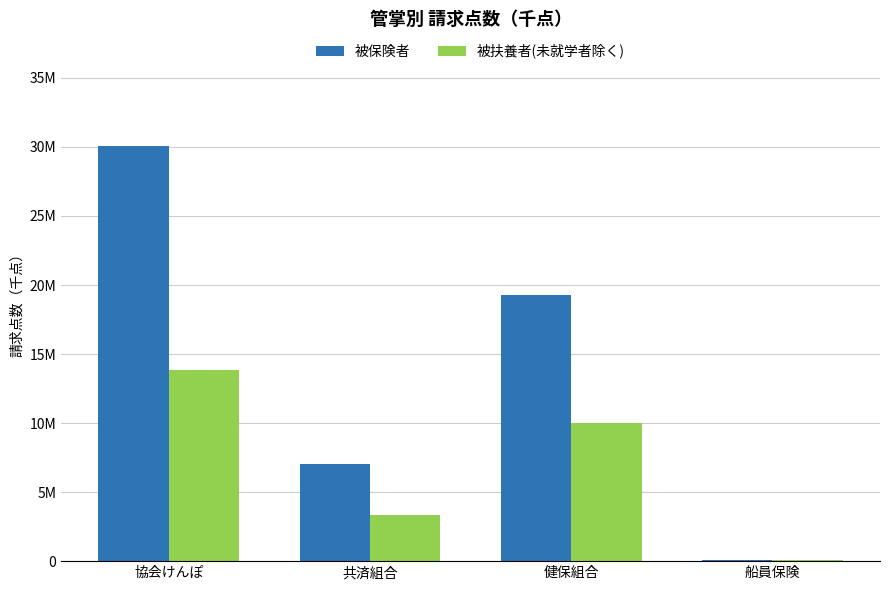

What is the label of the 1st bar from the right?

船員保険